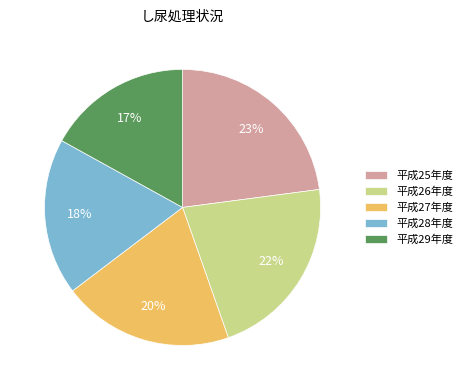

Is it true that 平成29年度 is 30% of the pie?

False